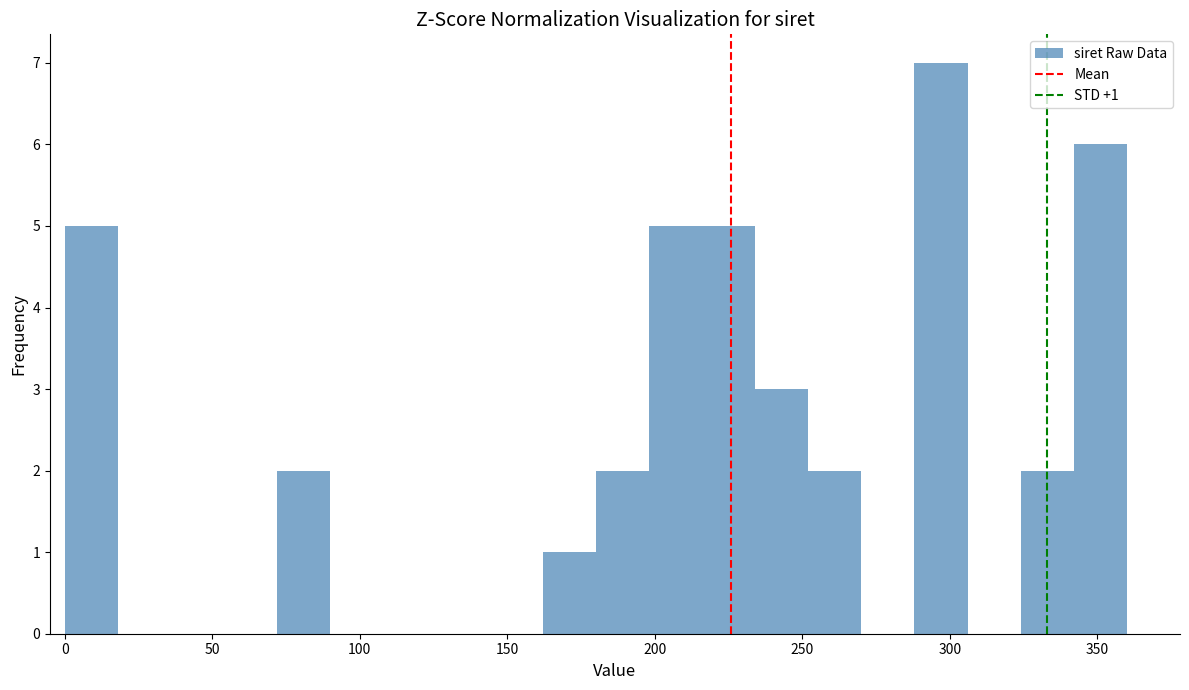

Read against the x-axis, roughly where is the centre of the tallest bar?

295